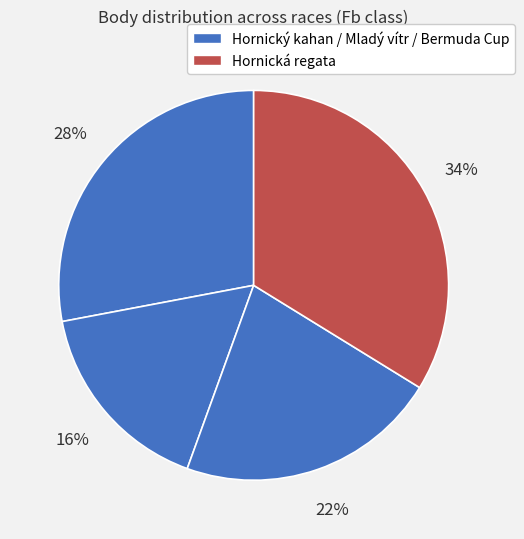

How many segments does this pie chart have?

4